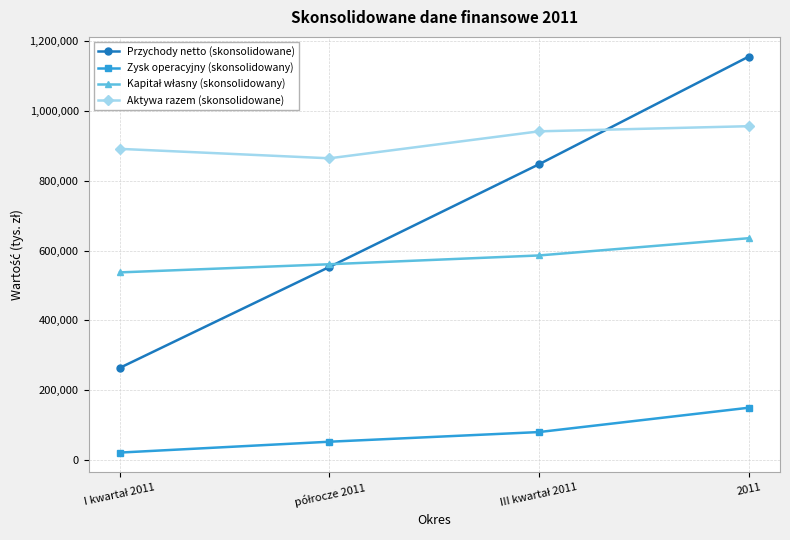

True or false: Zysk operacyjny (skonsolidowany) and Aktywa razem (skonsolidowane) cross at least once.

False